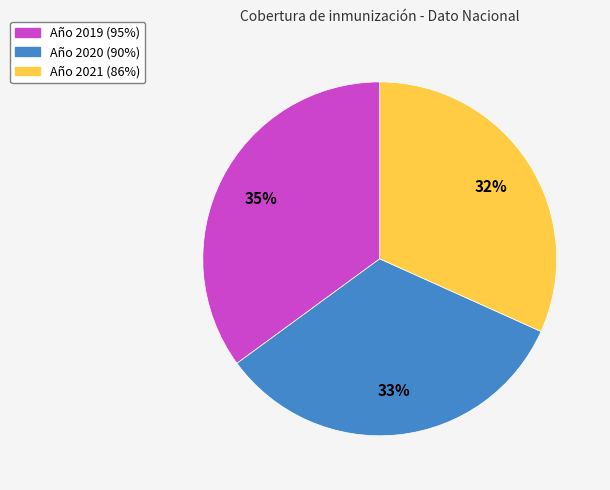

Is there a majority slice in this chart?

No